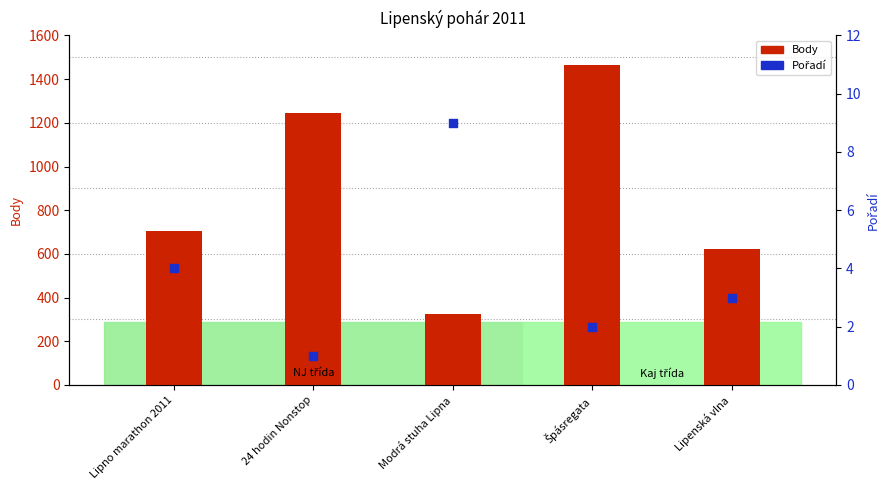

What are all the series names shown in the legend?

Body, Pořadí